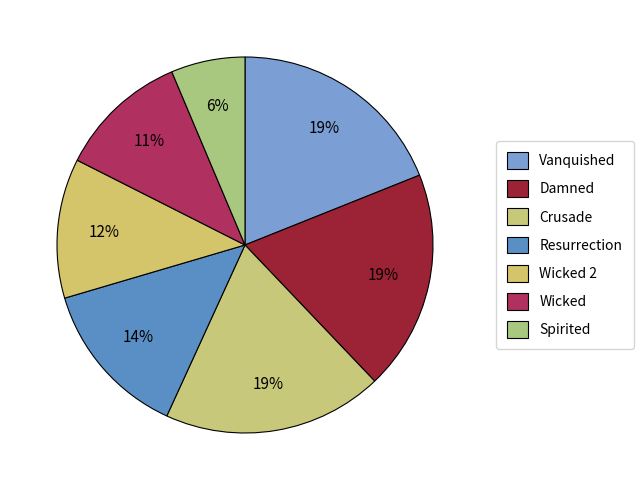

What percentage is NOT represented by Vanquished?

81.1%